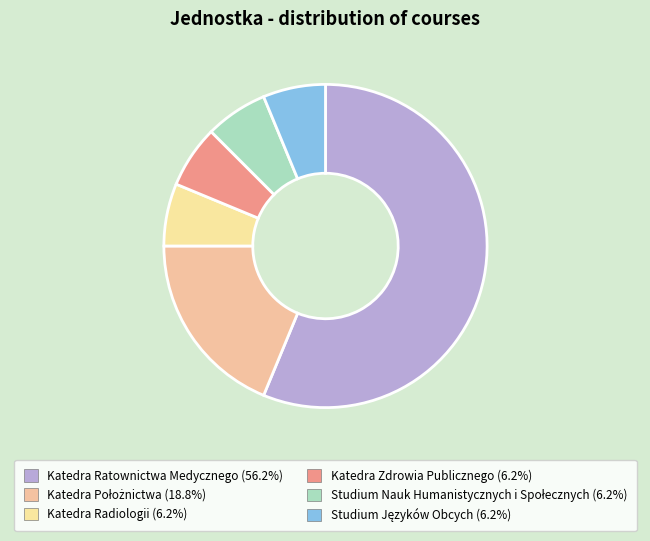

Which category has the biggest portion of the pie?

Katedra Ratownictwa Medycznego